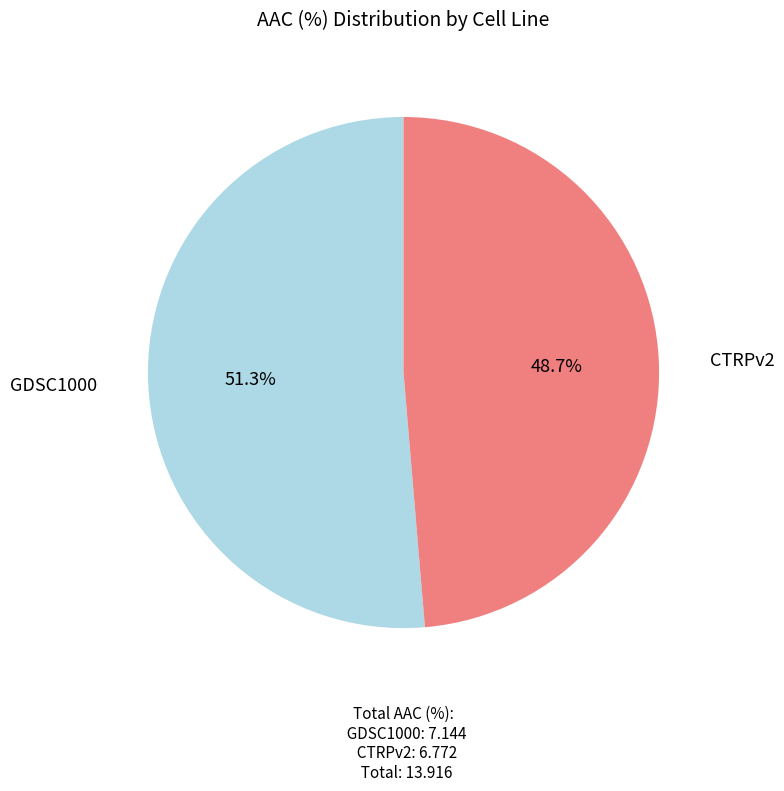

Is there a majority slice in this chart?

Yes